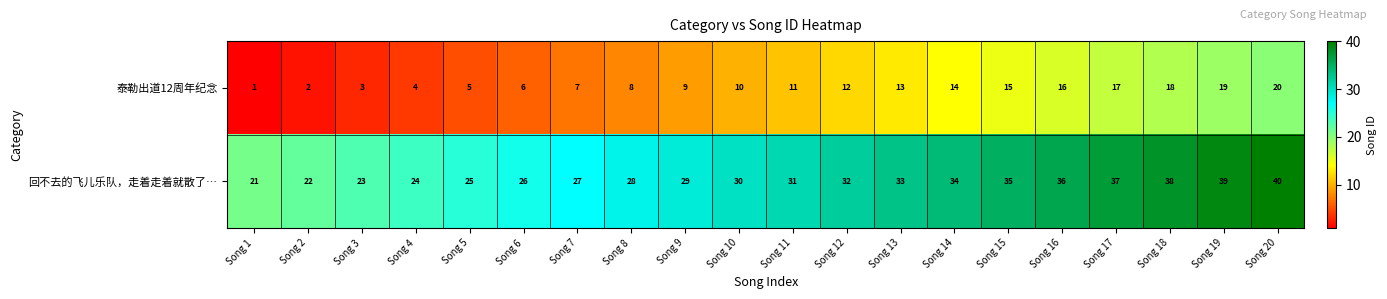

What is the difference between the maximum and minimum values in the 泰勒出道12周年纪念 series?

19